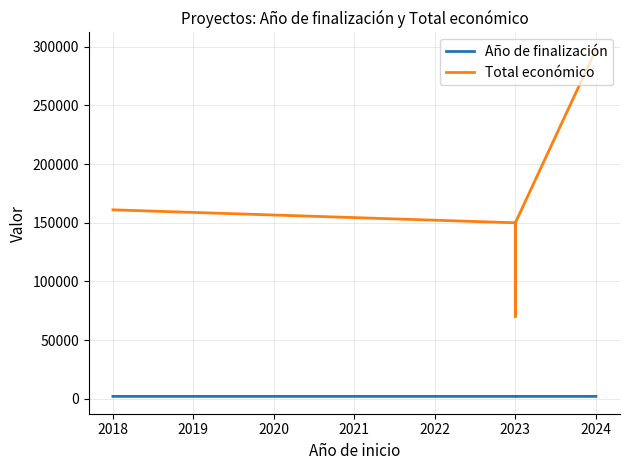

What are all the series names shown in the legend?

Año de finalización, Total económico